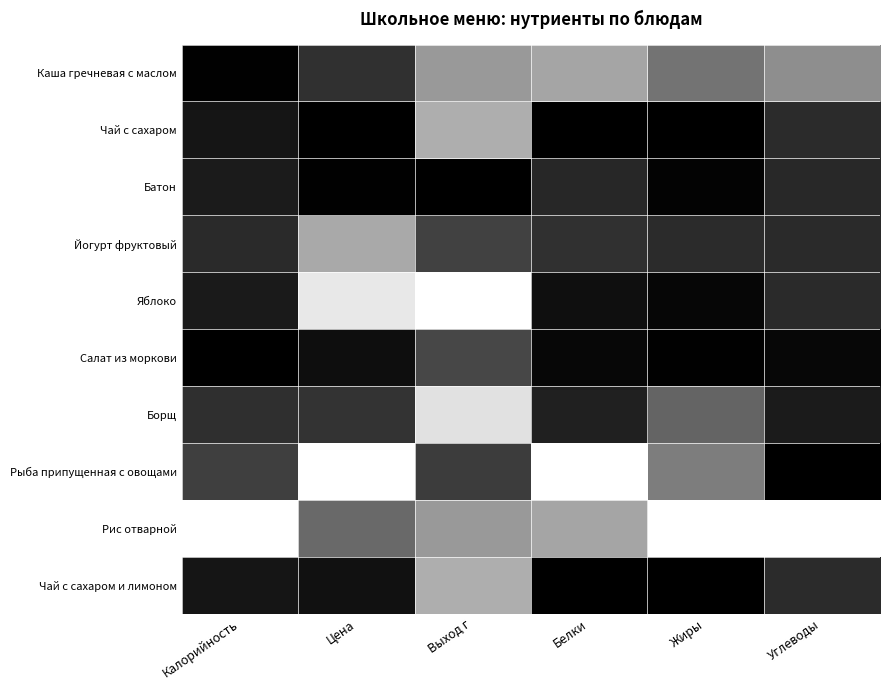

At which category does the chart reach its minimum across all series?

Цена